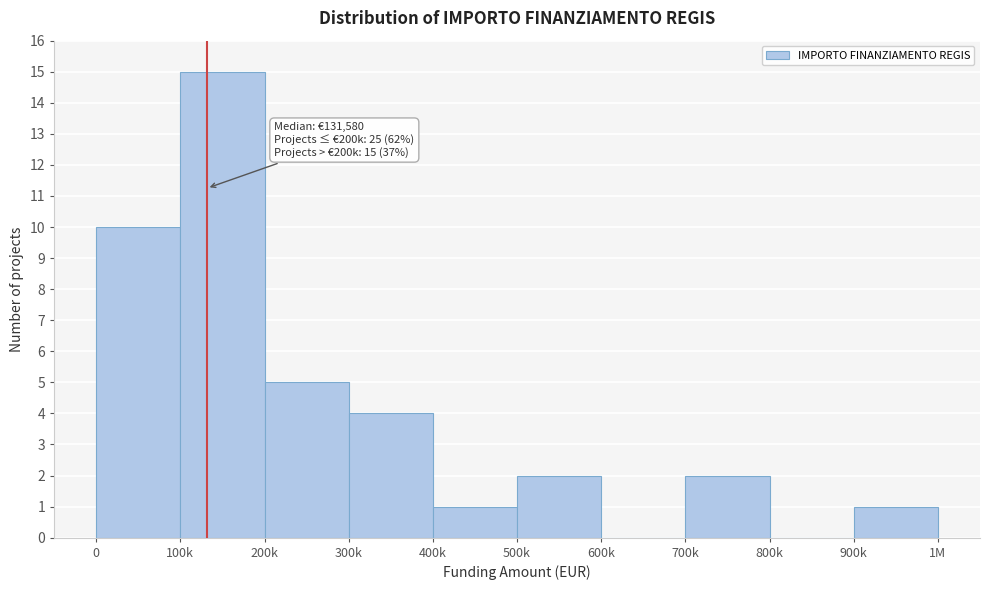

Reading right to left, transcribe all the data shown in this chart.

900k=1	800k=0	700k=2	600k=0	500k=2	400k=1	300k=4	200k=5	100k=15	0=10